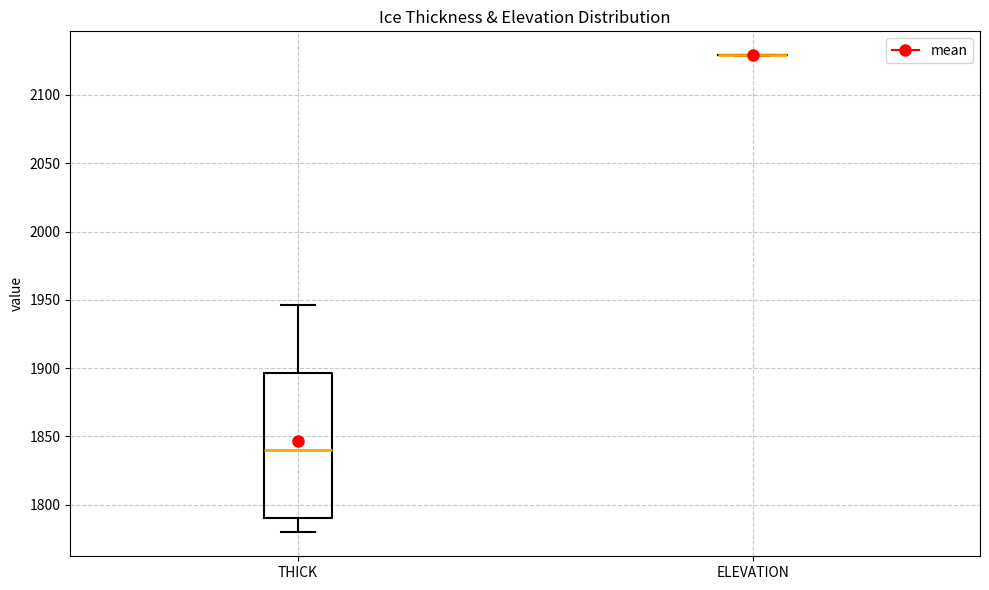

Reading left to right, transcribe this box plot: for each box, give where its median line is, the range the box spans, and where its two whiskers end, as read against the y-axis. The values are not printed on the chart, so give them approximately, as read against the axis.

THICK: median 1840, box 1790 to 1895, whiskers 1780 to 1945
ELEVATION: box collapsed to a line at 2130, whiskers 2130 to 2130